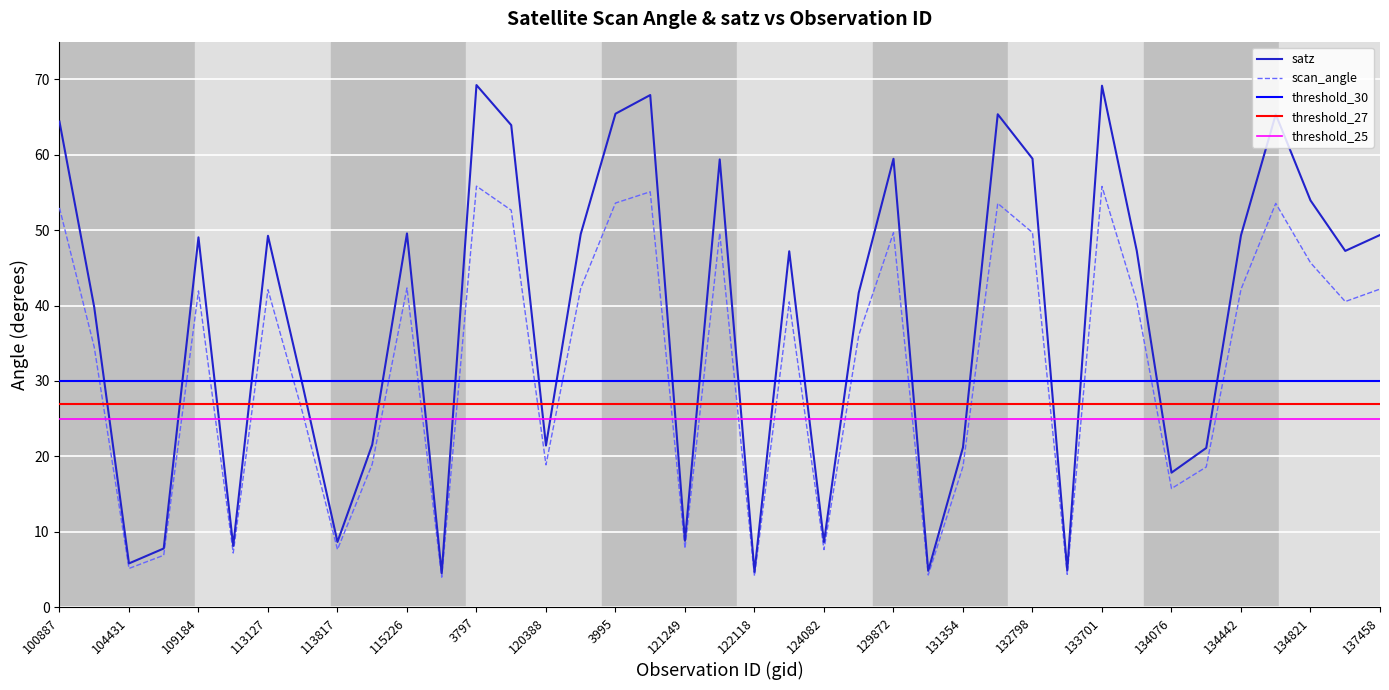

List the labels in order of value, smallest first.

119351, 122118, 130251, 133159, 104431, 107081, 109895, 124082, 113817, 121249, 134076, 134260, 131354, 120388, 115113, 113644, 104315, 124261, 122837, 136889, 133896, 109184, 113127, 134442, 137458, 120556, 115226, 134821, 121771, 129872, 132798, 119873, 100887, 134626, 131704, 3995, 120740, 133701, 3797